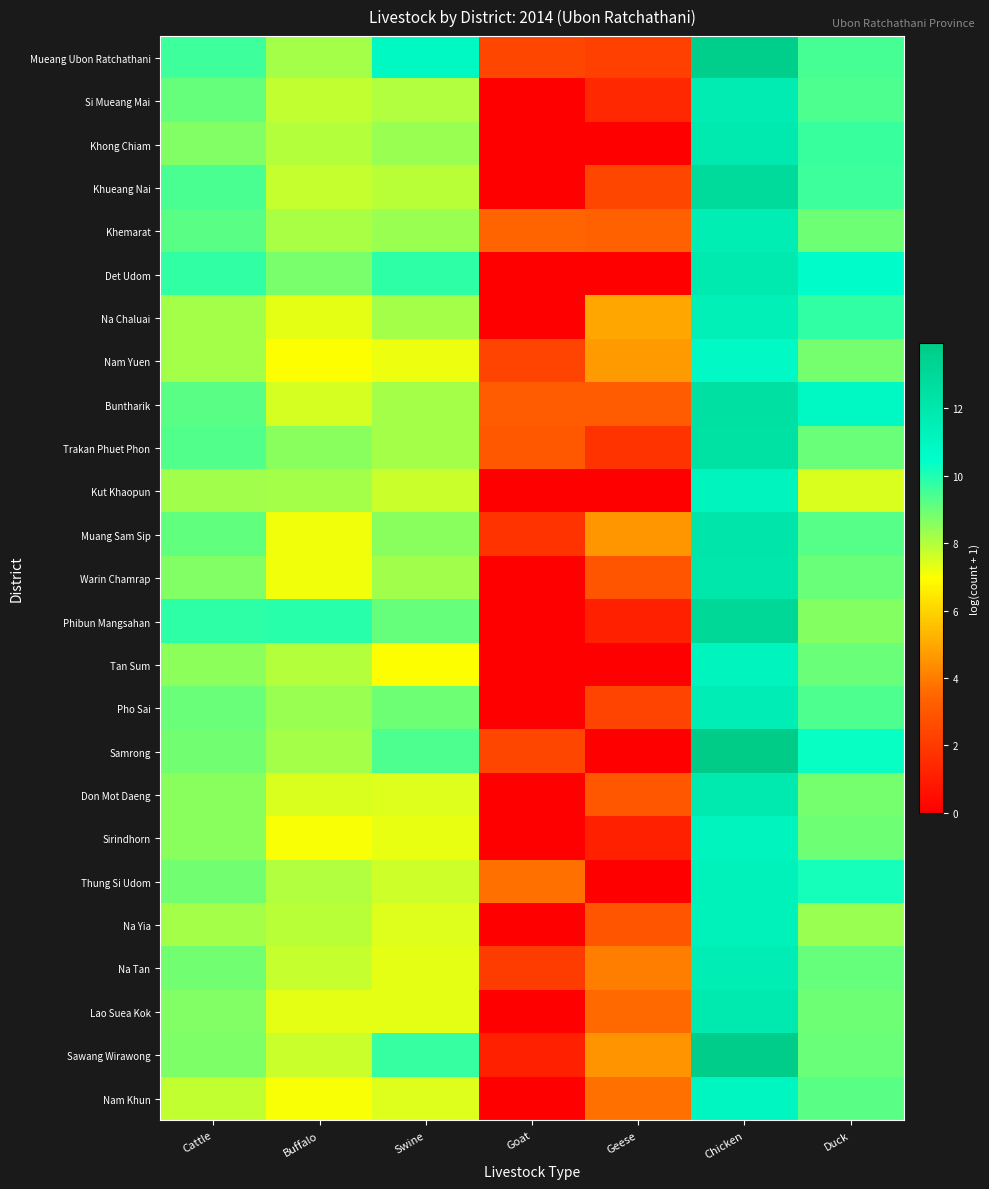

At how many categories does at least one series exceed 13?

1